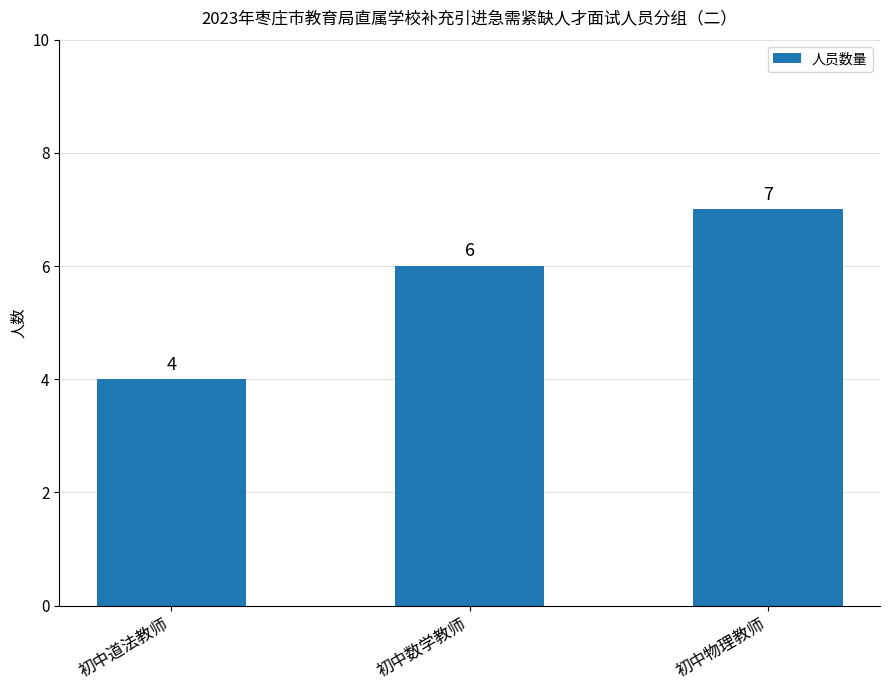

The value at 初中物理教师 is 12. True or false?

False